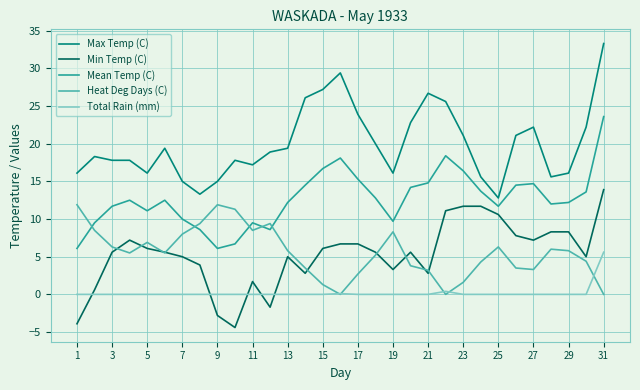

Which series has the widest spread of values?

Max Temp (C)